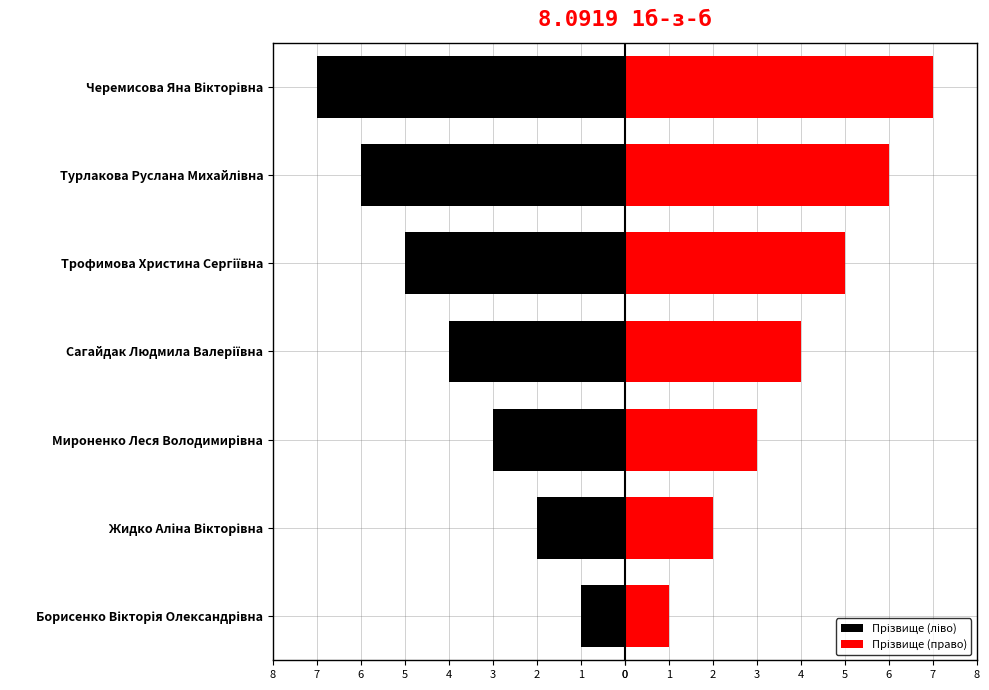

The Прізвище (ліво) series shows -7 at Черемисова Яна Вікторівна. True or false?

True